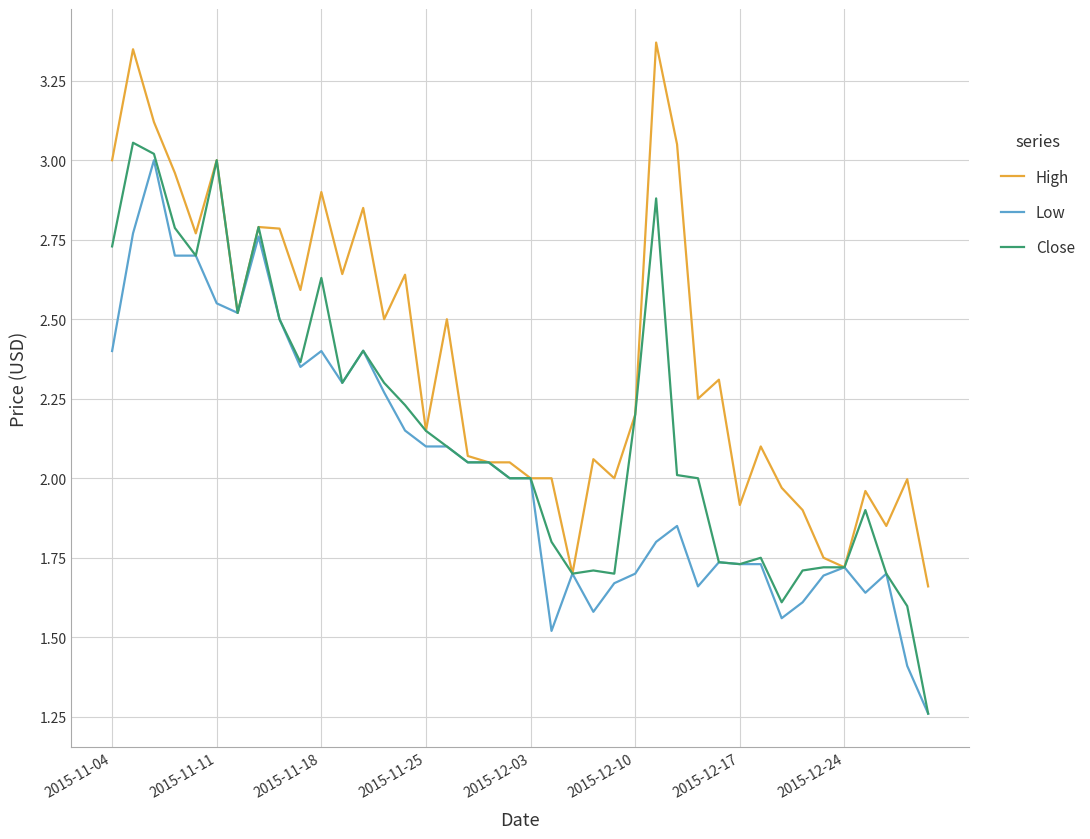

Which series has the largest total across all categories?

High